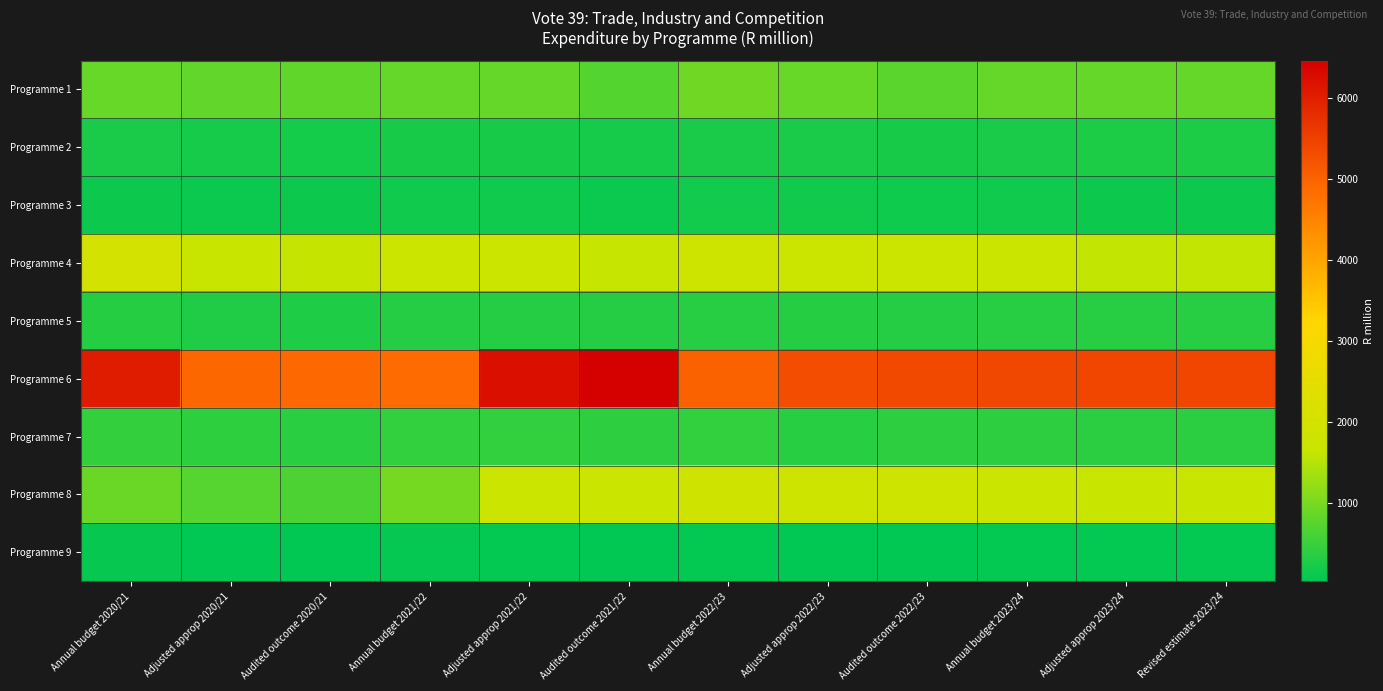

At which category does the chart reach its peak across all series?

Audited outcome 2021/22